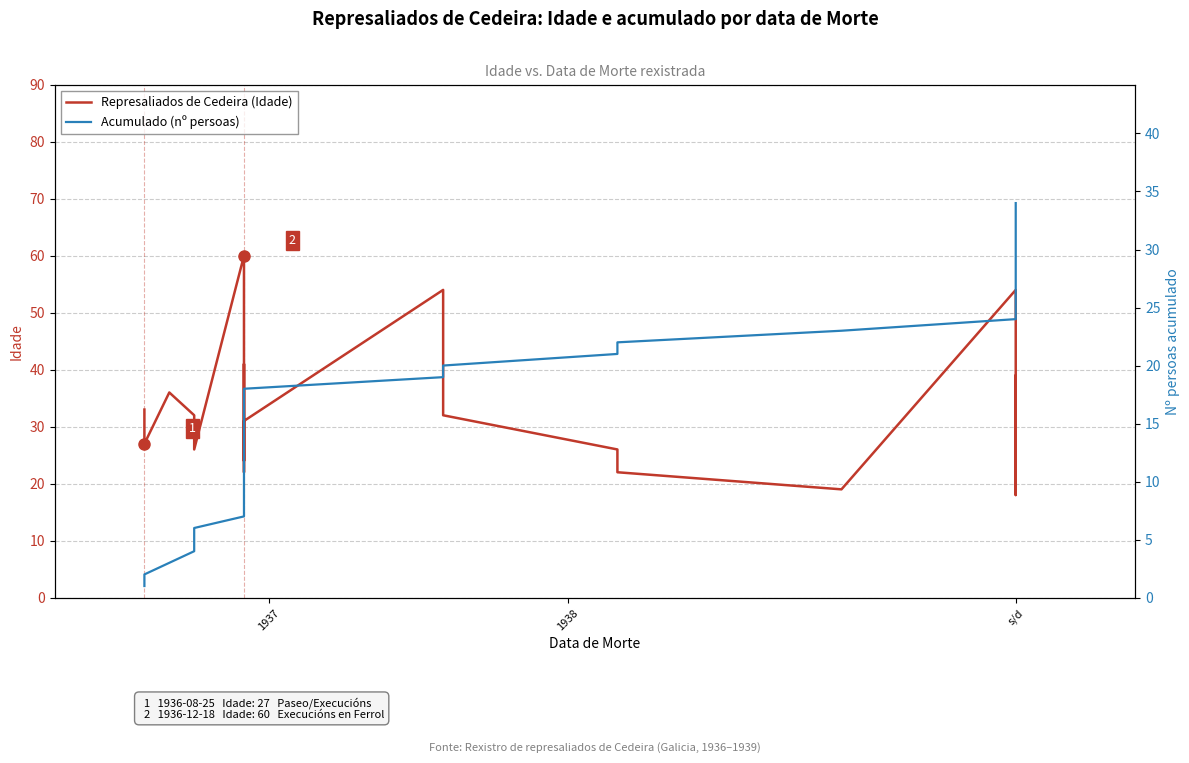

What is the greatest value displayed?

60